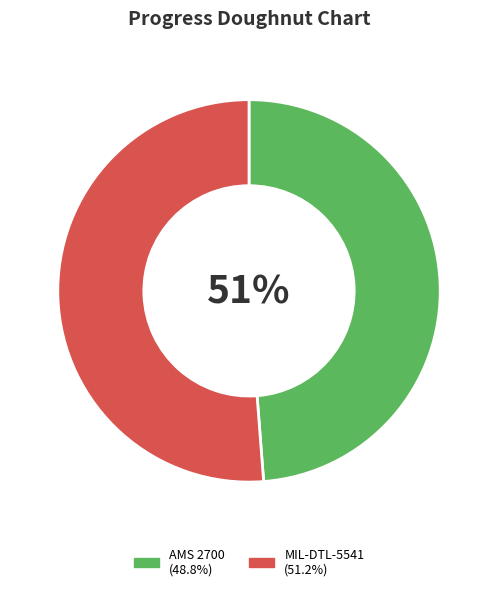

How many slices are in this pie chart?

2